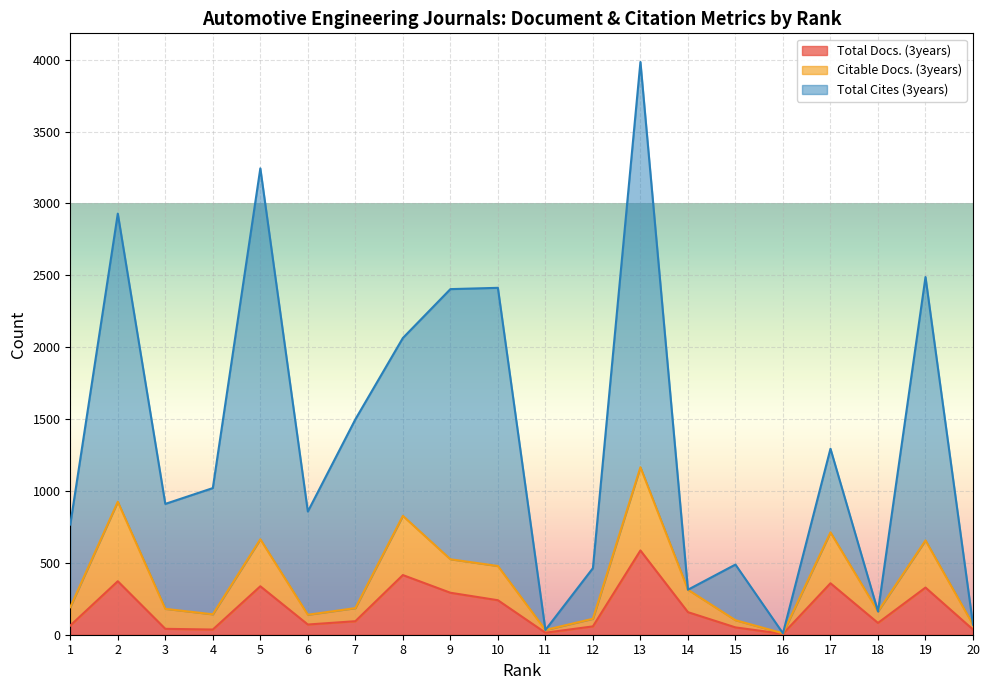

True or false: Citable Docs. (3years) and Total Docs. (3years) intersect in this chart.

False